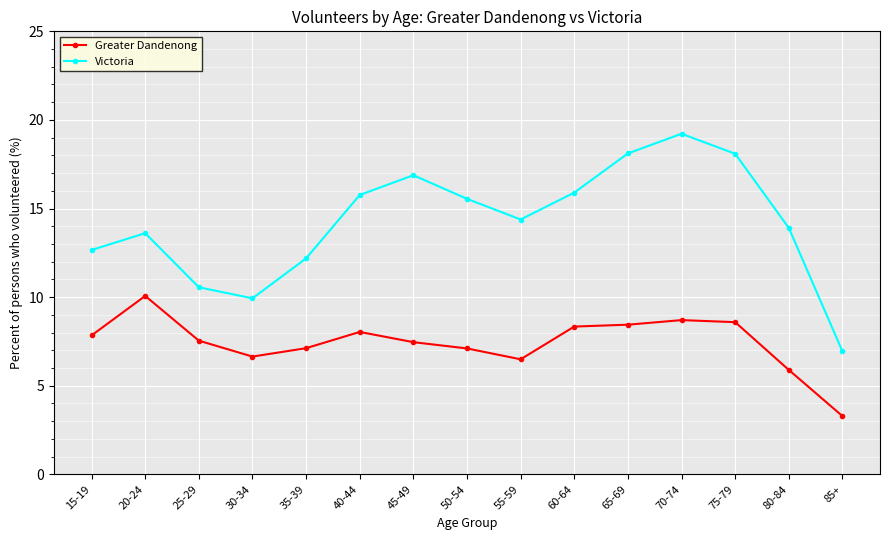

At 40-44, list the series in order from largest to smallest.

Victoria, Greater Dandenong